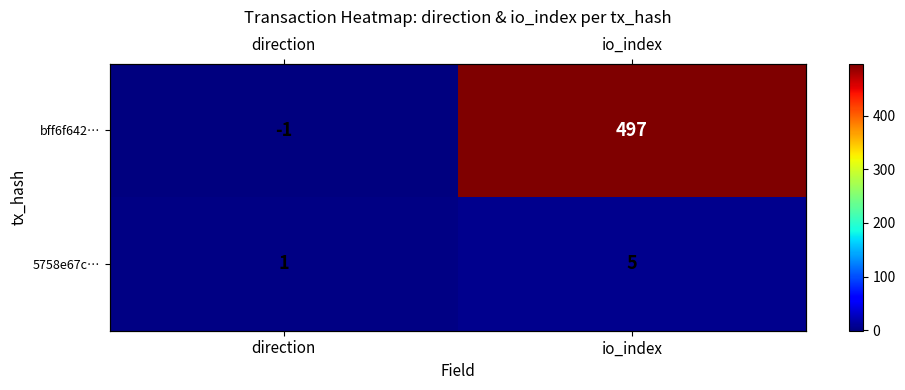

Which series has the largest total across all categories?

bff6f642…